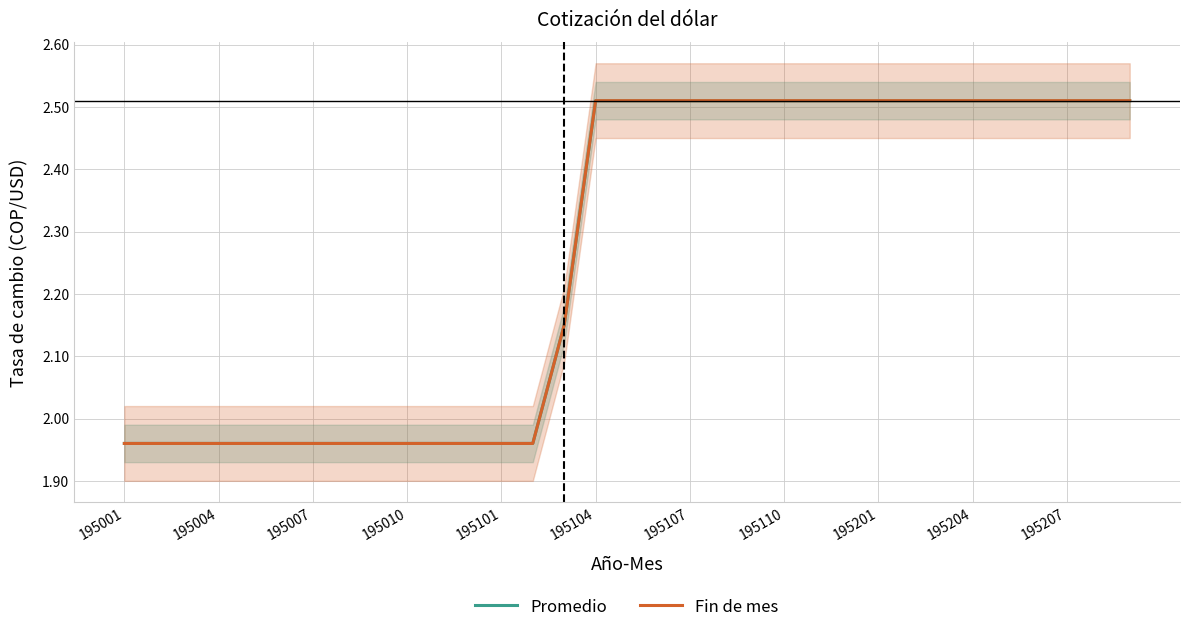

Which series changed the most between 22 and 23?

Promedio